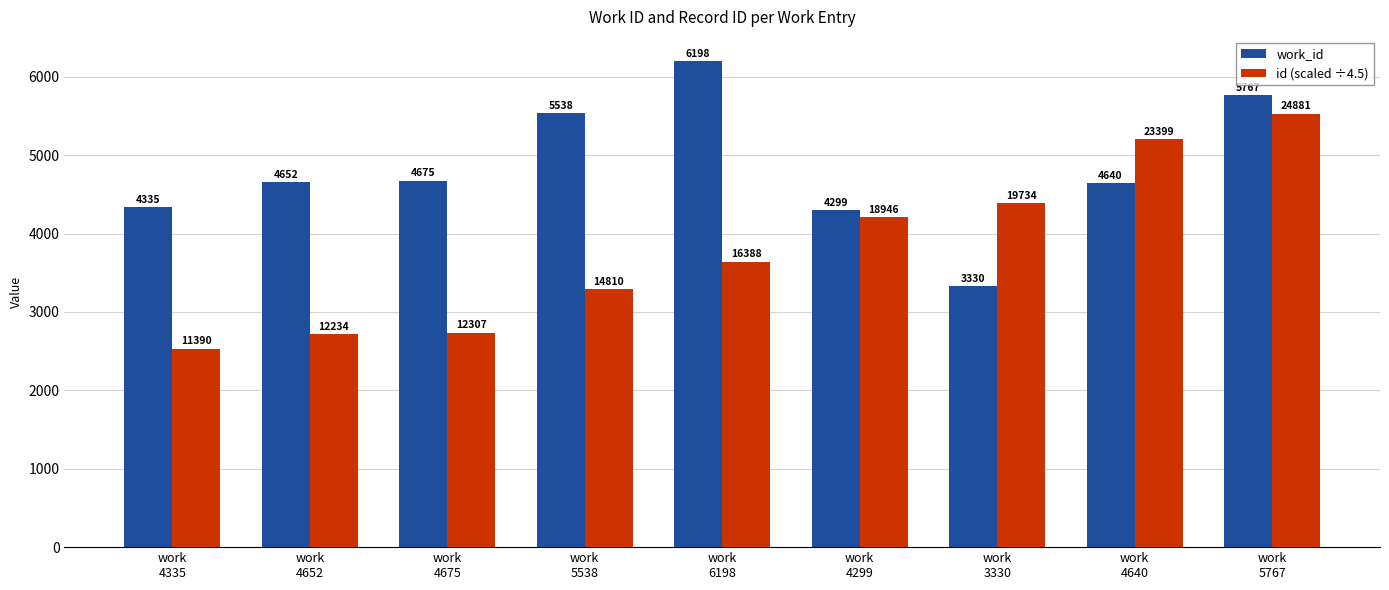

Rank the series by their maximum value, from lowest to highest.

id (scaled ÷4.5), work_id